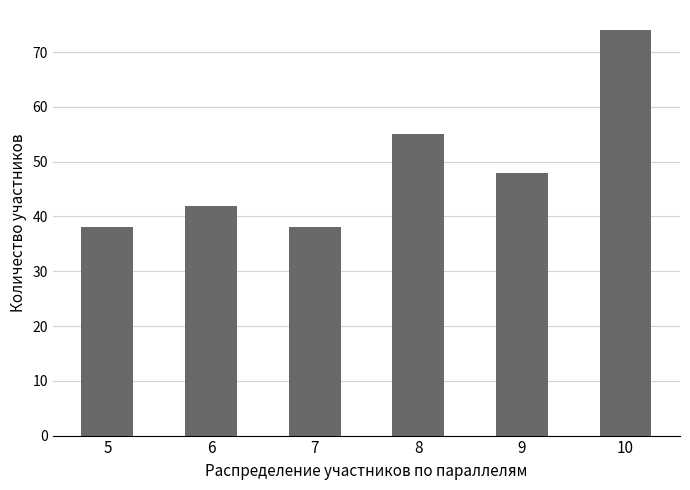

Reading left to right, what are all the values shown in this chart?

5=38	6=42	7=38	8=55	9=48	10=74